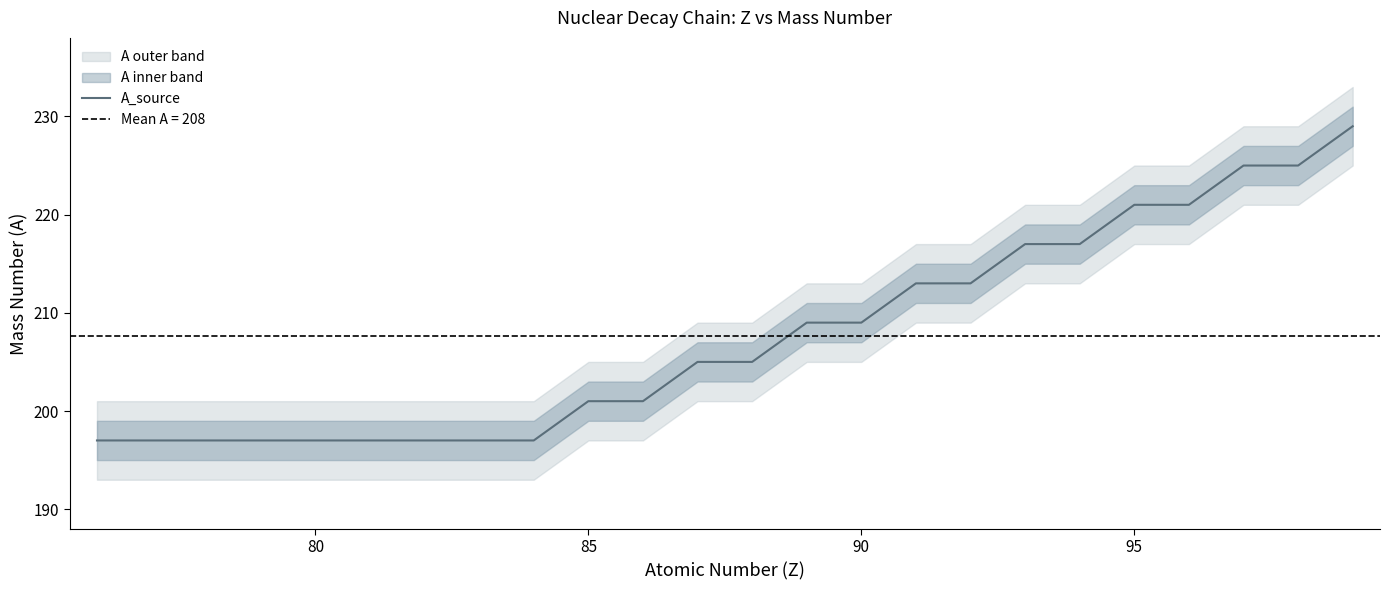

What is the maximum value shown in the chart?

229